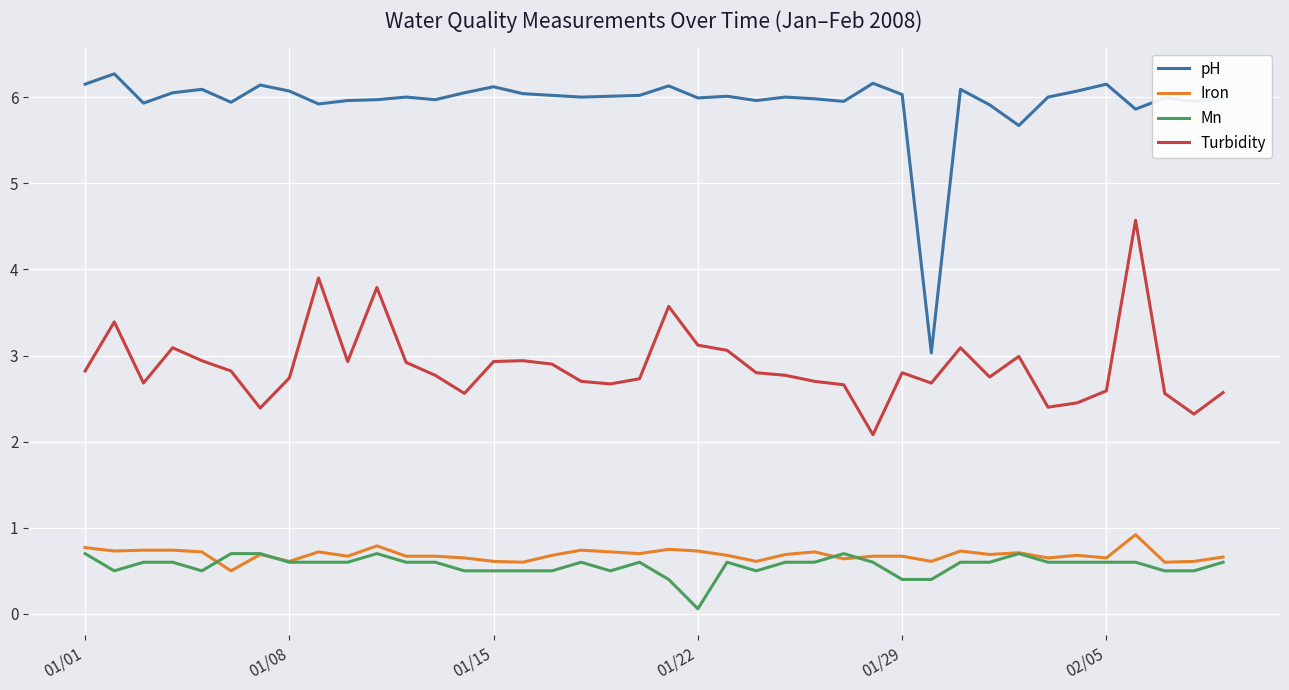

True or false: pH has more than 2 points higher than both neighbors.

True